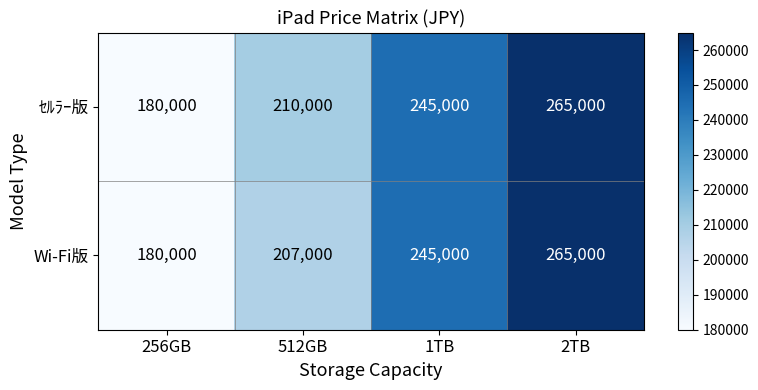

Rank the series by their average value, from highest to lowest.

ｾﾙﾗｰ版, Wi-Fi版